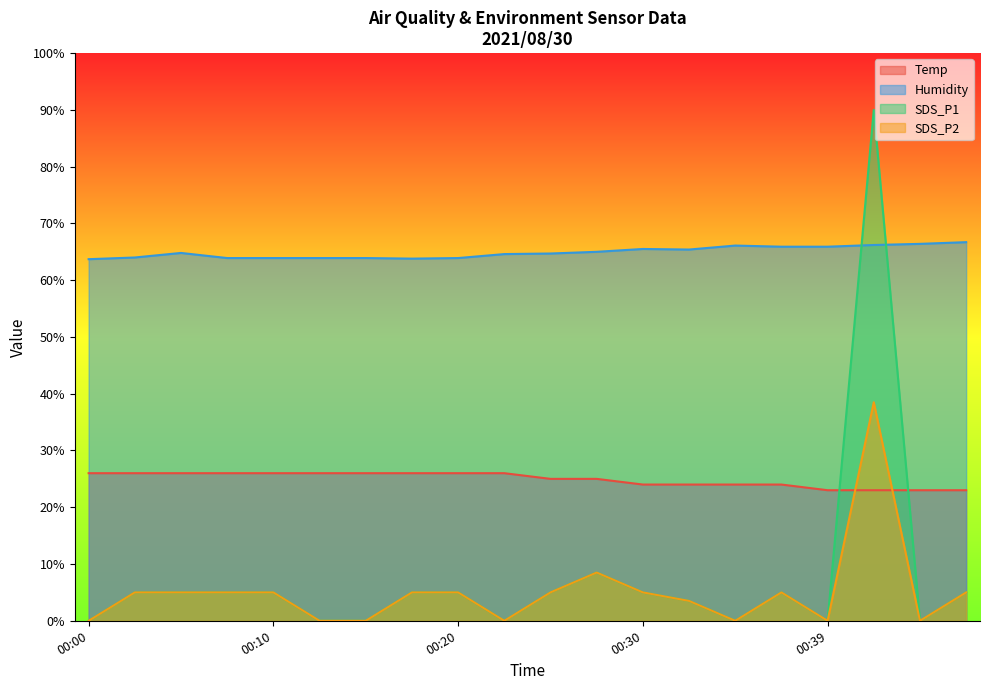

True or false: Humidity and Temp cross at least once.

False